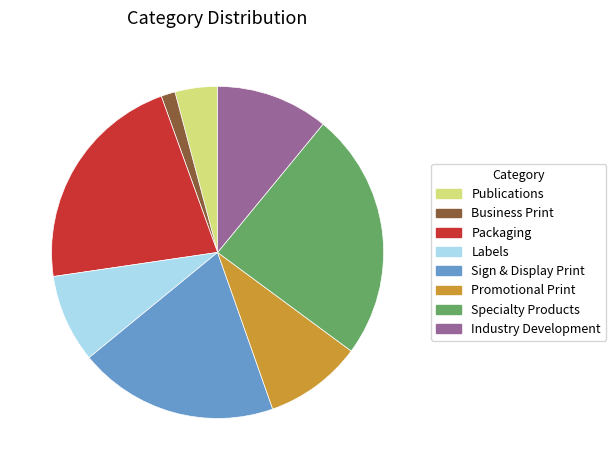

Which slice is the largest?

Specialty Products